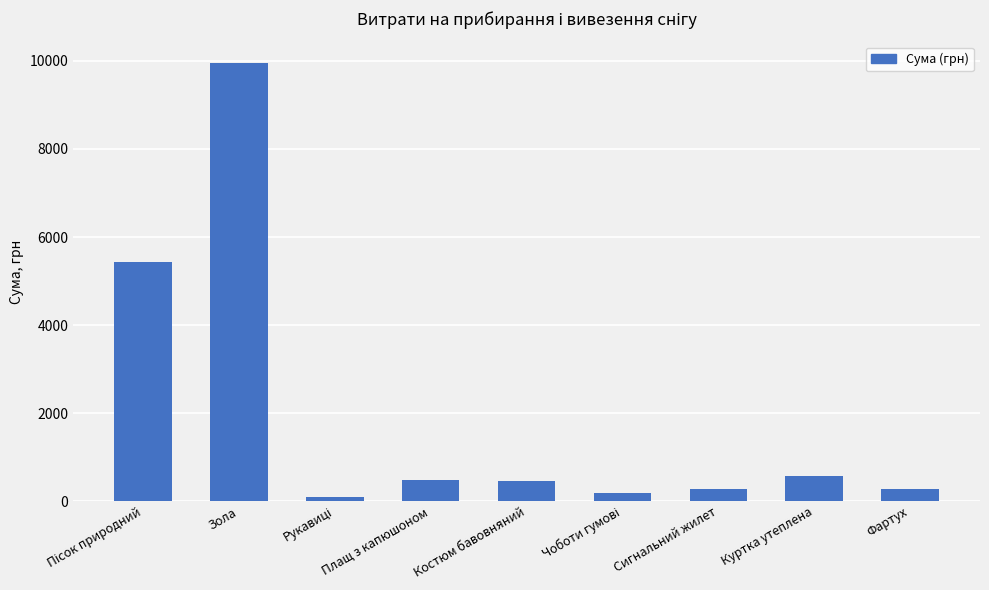

What is the smallest value displayed?

102.0